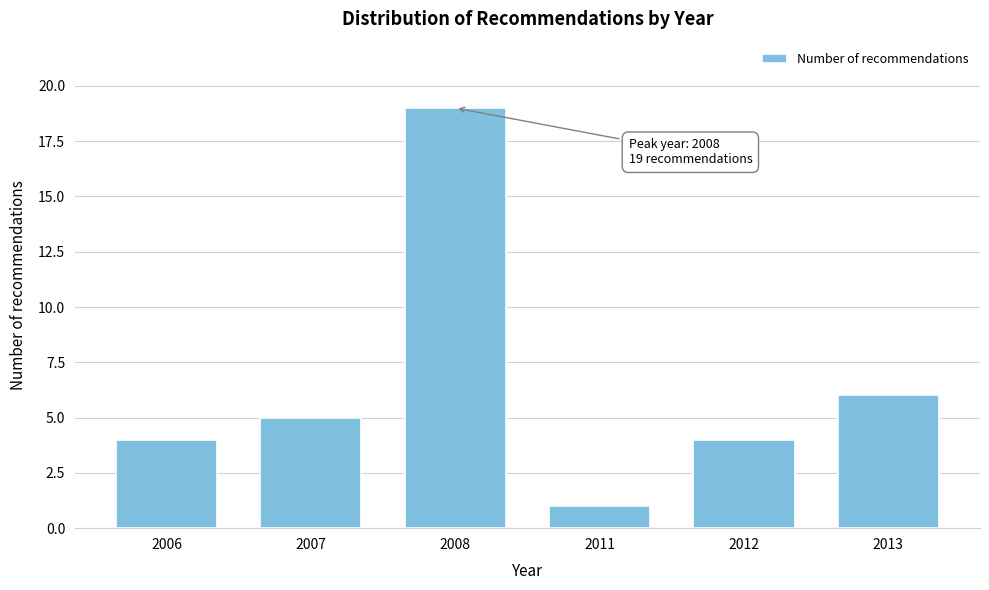

Reading left to right, transcribe all the data shown in this chart.

4	5	19	1	4	6